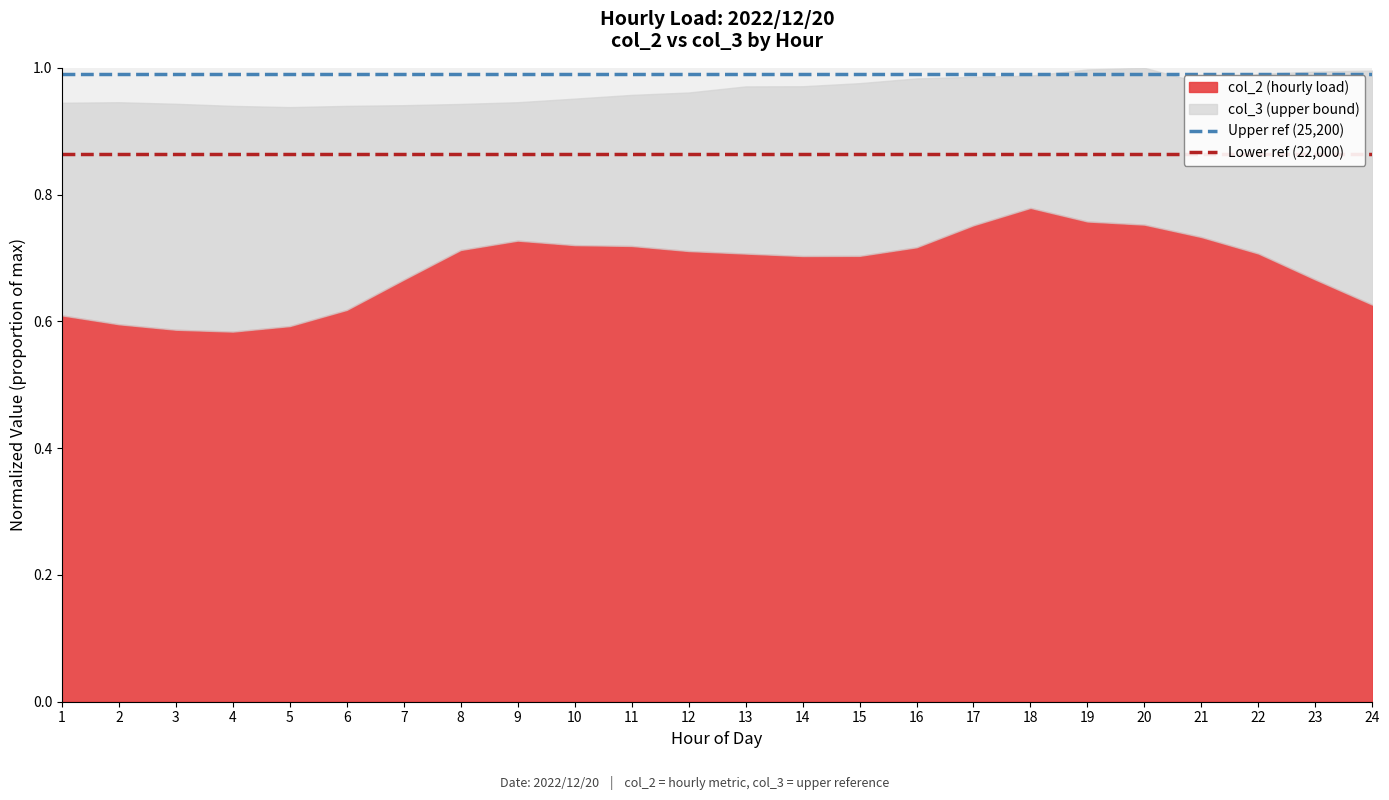

Is it true that Upper ref (25,200) equals 1.0 at 2?

True